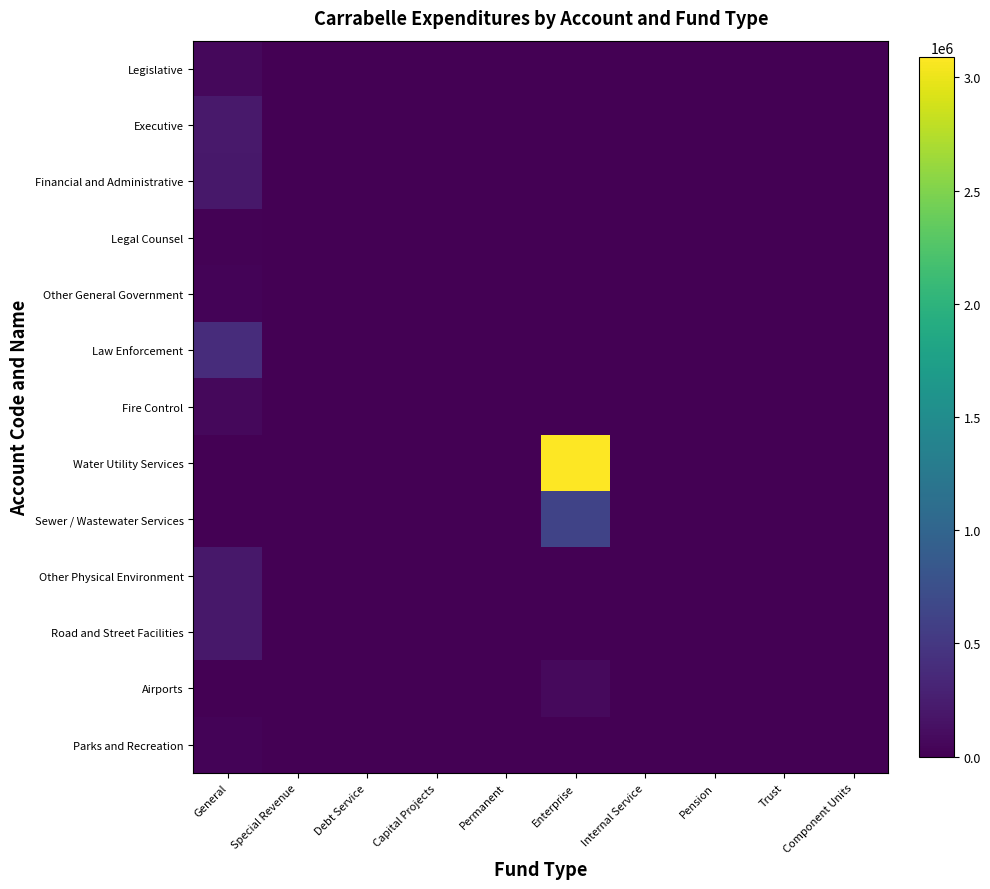

Reading right to left, what are all the values shown in this chart?

Legislative: Component Units=0	Trust=0	Pension=0	Internal Service=0	Enterprise=0	Permanent=0	Capital Projects=0	Debt Service=0	Special Revenue=0	General=65277
Executive: Component Units=0	Trust=0	Pension=0	Internal Service=0	Enterprise=0	Permanent=0	Capital Projects=0	Debt Service=0	Special Revenue=0	General=205592
Financial and Administrative: Component Units=0	Trust=0	Pension=0	Internal Service=0	Enterprise=0	Permanent=0	Capital Projects=0	Debt Service=0	Special Revenue=0	General=203725
Legal Counsel: Component Units=0	Trust=0	Pension=0	Internal Service=0	Enterprise=0	Permanent=0	Capital Projects=0	Debt Service=0	Special Revenue=3570	General=16880
Other General Government: Component Units=0	Trust=0	Pension=0	Internal Service=0	Enterprise=0	Permanent=0	Capital Projects=16	Debt Service=0	Special Revenue=0	General=31101
Law Enforcement: Component Units=0	Trust=0	Pension=0	Internal Service=0	Enterprise=0	Permanent=0	Capital Projects=0	Debt Service=0	Special Revenue=0	General=392423
Fire Control: Component Units=0	Trust=0	Pension=0	Internal Service=0	Enterprise=0	Permanent=0	Capital Projects=0	Debt Service=0	Special Revenue=0	General=71571
Water Utility Services: Component Units=0	Trust=0	Pension=0	Internal Service=0	Enterprise=3090323	Permanent=0	Capital Projects=0	Debt Service=0	Special Revenue=0	General=0
Sewer / Wastewater Services: Component Units=0	Trust=0	Pension=0	Internal Service=0	Enterprise=626662	Permanent=0	Capital Projects=0	Debt Service=0	Special Revenue=0	General=0
Other Physical Environment: Component Units=0	Trust=0	Pension=0	Internal Service=0	Enterprise=0	Permanent=0	Capital Projects=0	Debt Service=0	Special Revenue=0	General=204655
Road and Street Facilities: Component Units=0	Trust=0	Pension=0	Internal Service=0	Enterprise=0	Permanent=0	Capital Projects=0	Debt Service=0	Special Revenue=0	General=193231
Airports: Component Units=0	Trust=0	Pension=0	Internal Service=0	Enterprise=76721	Permanent=0	Capital Projects=0	Debt Service=0	Special Revenue=0	General=0
Parks and Recreation: Component Units=0	Trust=0	Pension=0	Internal Service=0	Enterprise=0	Permanent=0	Capital Projects=0	Debt Service=0	Special Revenue=0	General=26482